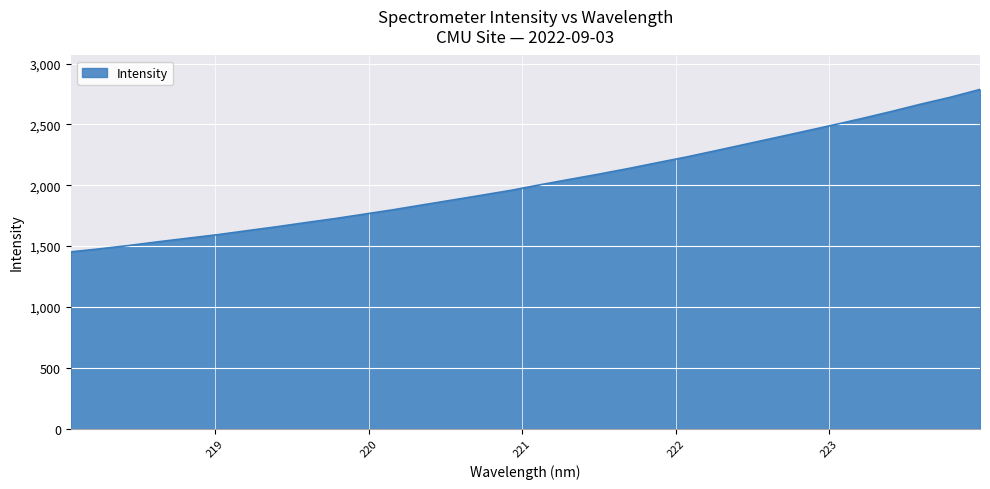

What is the maximum value shown in the chart?

2788.2